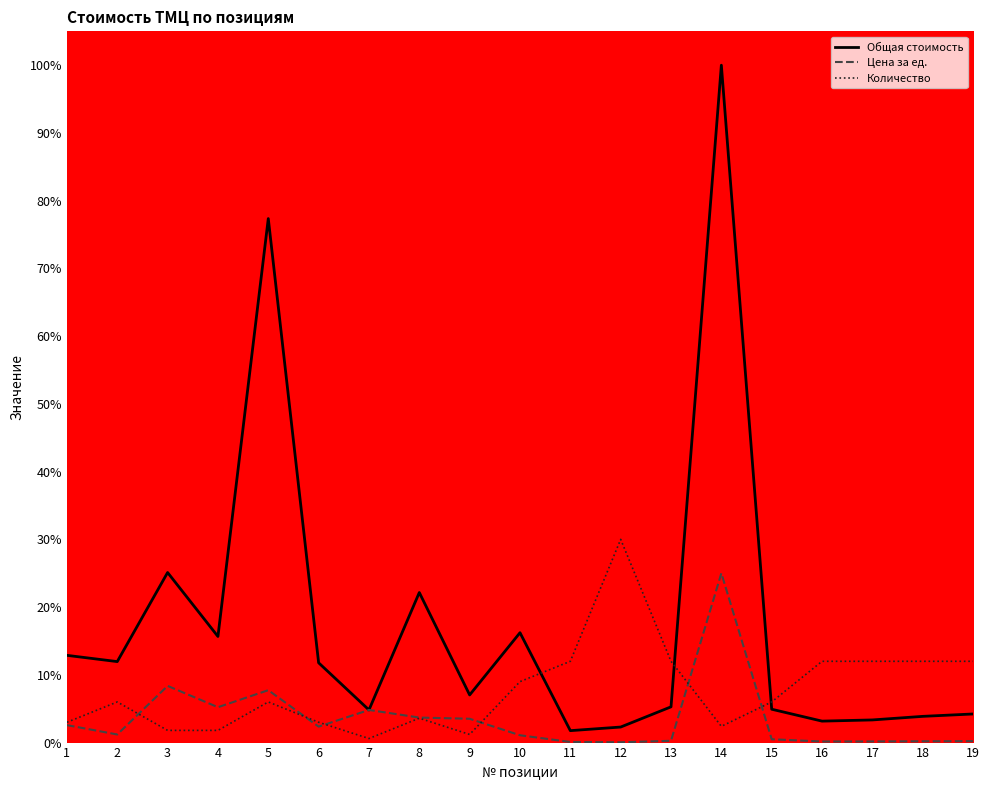

What are all the series names shown in the legend?

Общая стоимость, Цена за ед., Количество